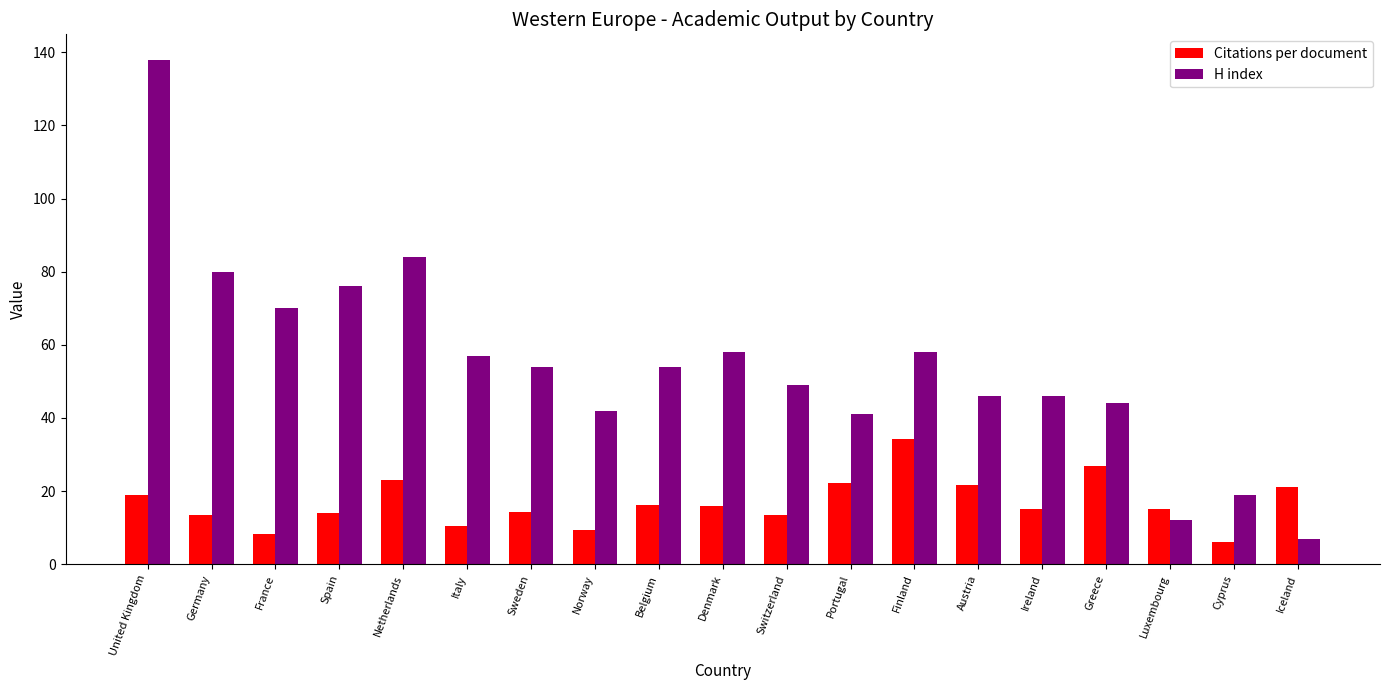

At Norway, list the series in order from largest to smallest.

H index, Citations per document